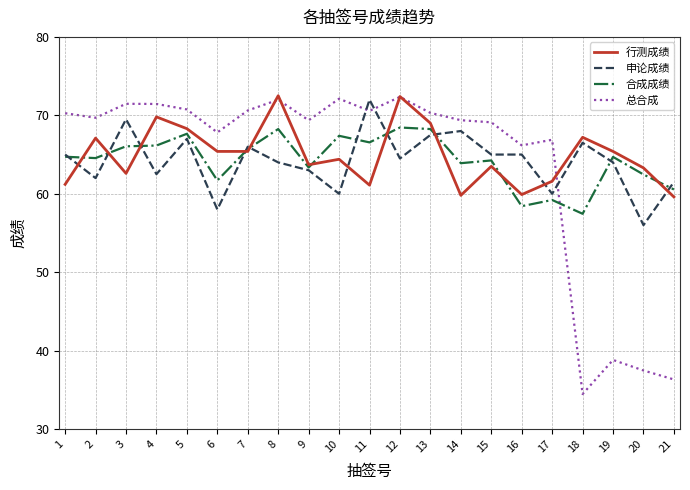

The value of 总合成 at 10 is 72.1. True or false?

True